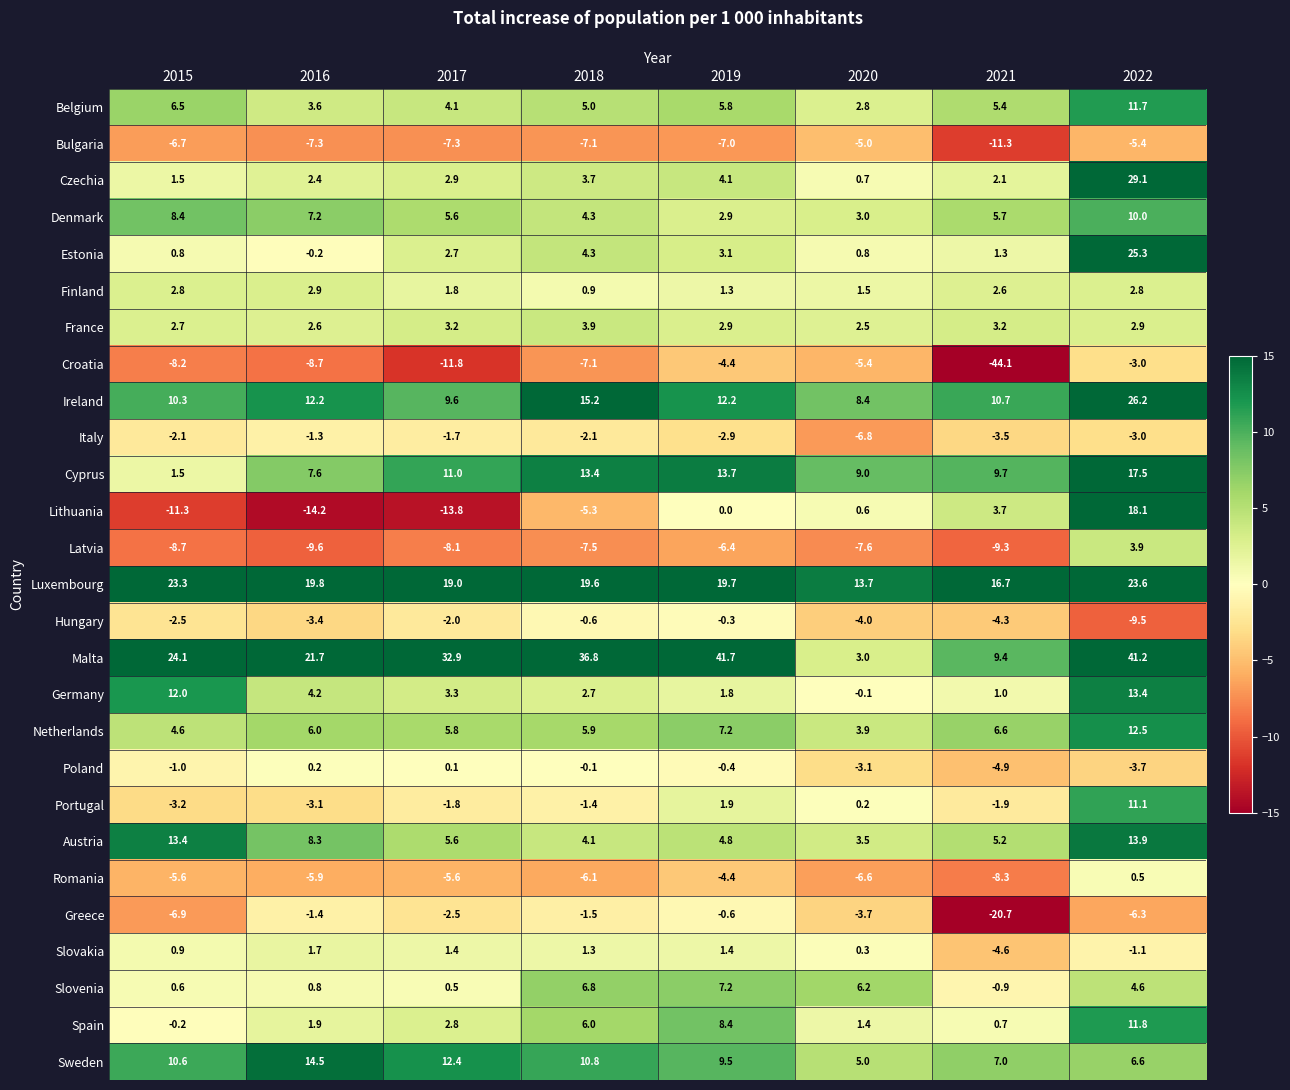

At which category is the sum across all series the highest?

2022